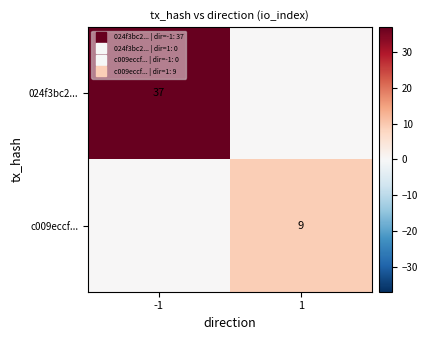

What is the sum of the c009eccf... values at 1 and -1?

9